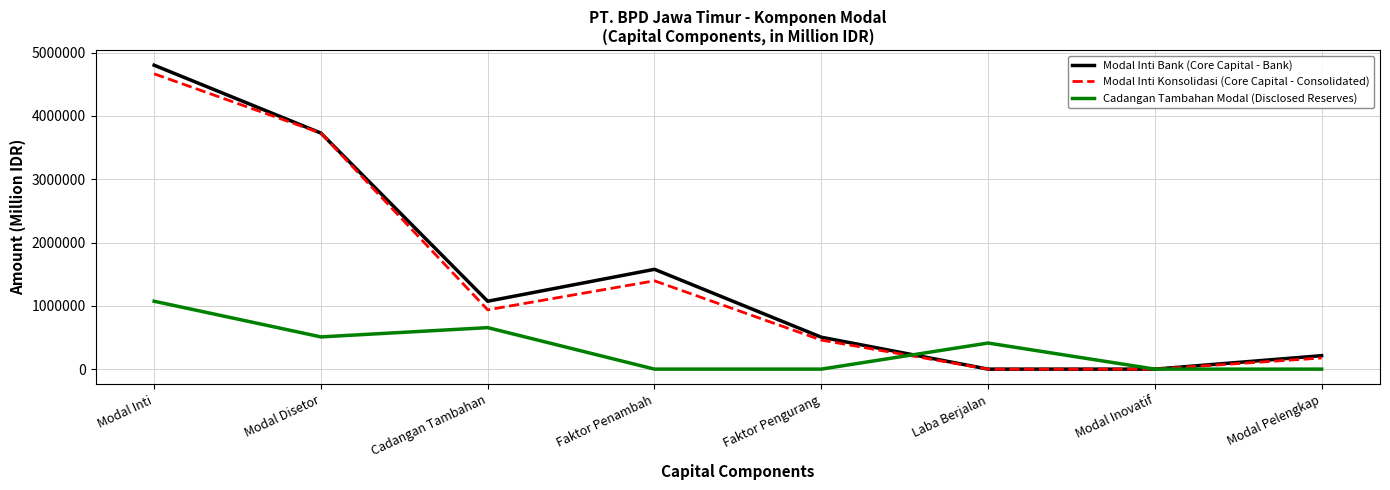

Which series changed the most between Cadangan Tambahan and Modal Inovatif?

Modal Inti Bank (Core Capital - Bank)